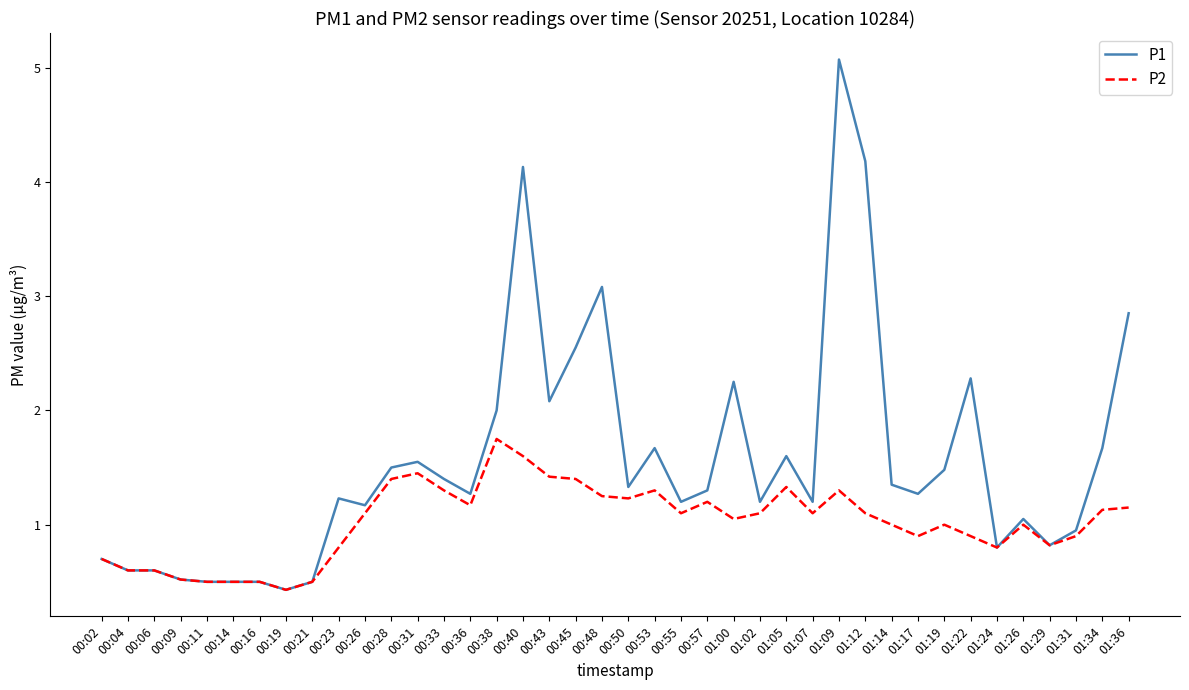

What is the lowest value of the P1 series?

0.4